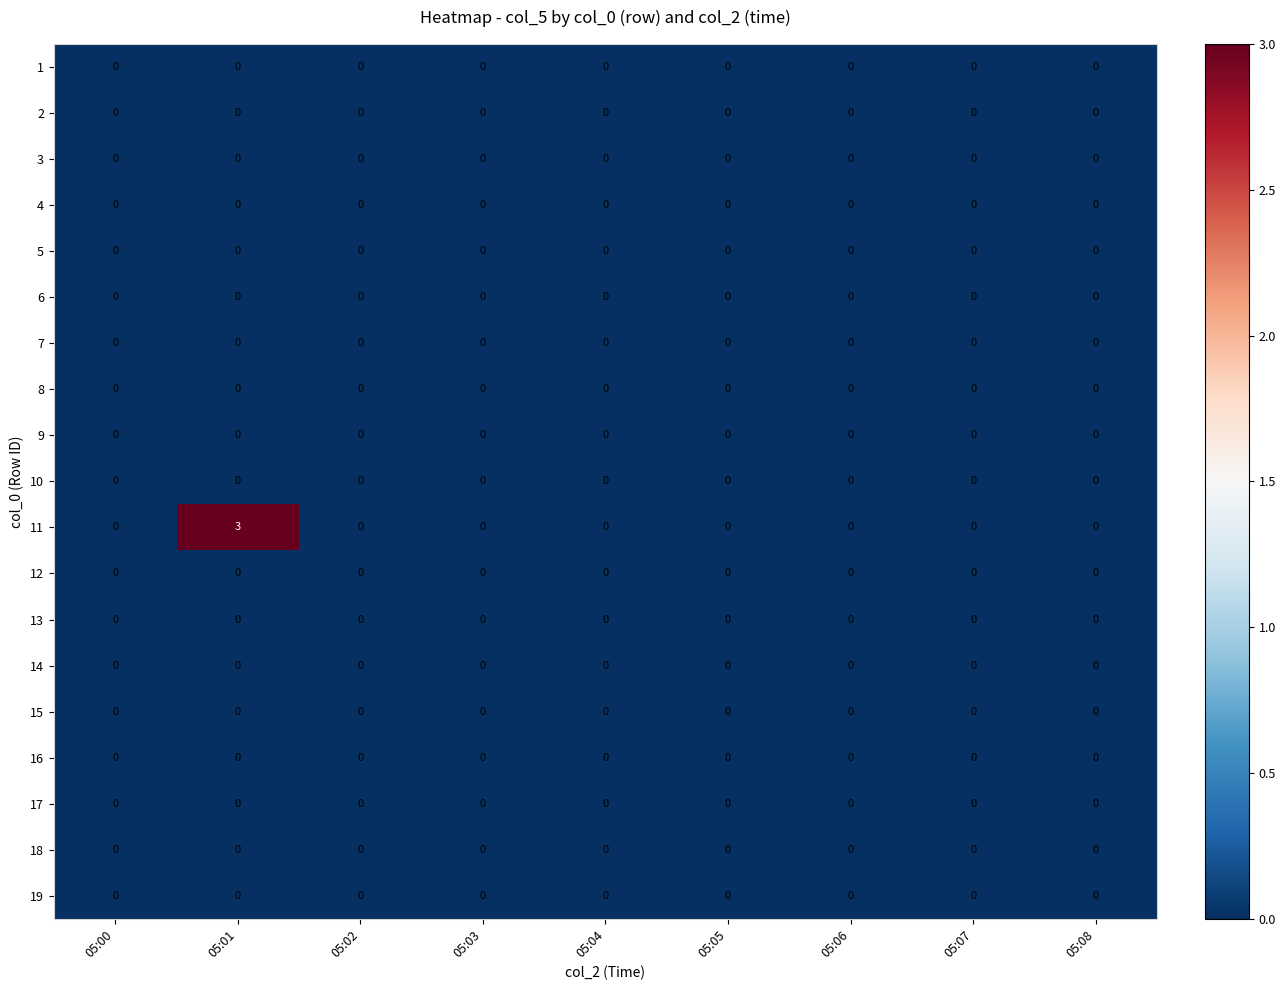

At how many categories does at least one series exceed 2?

1